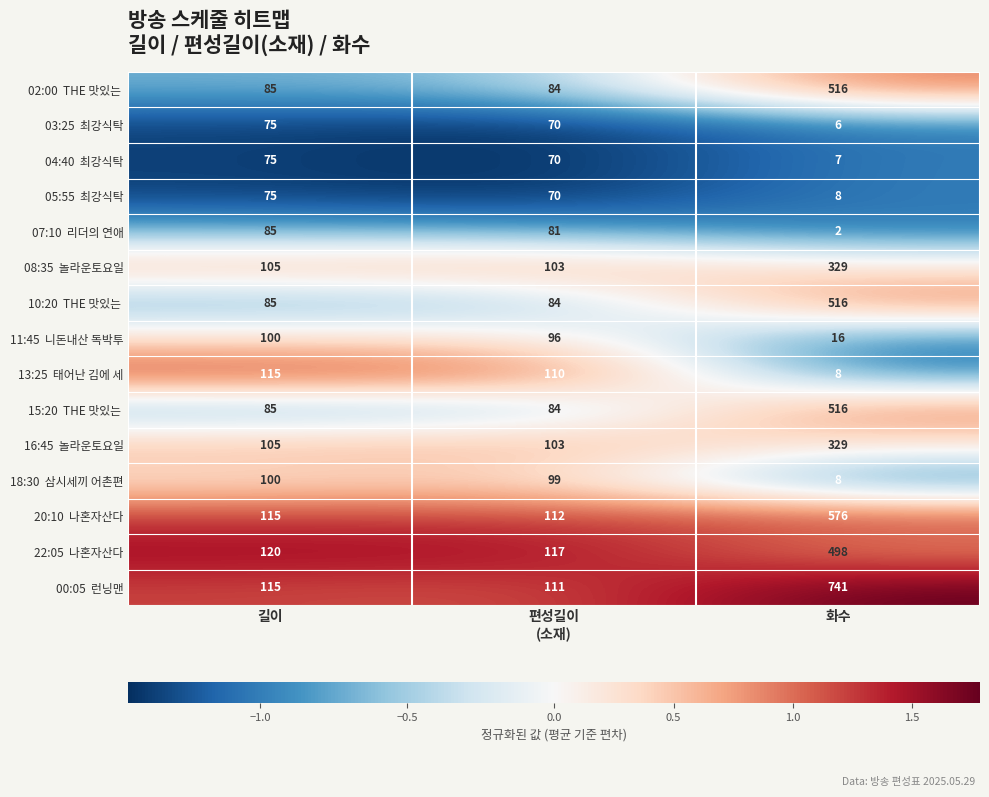

What is the greatest value displayed?

741